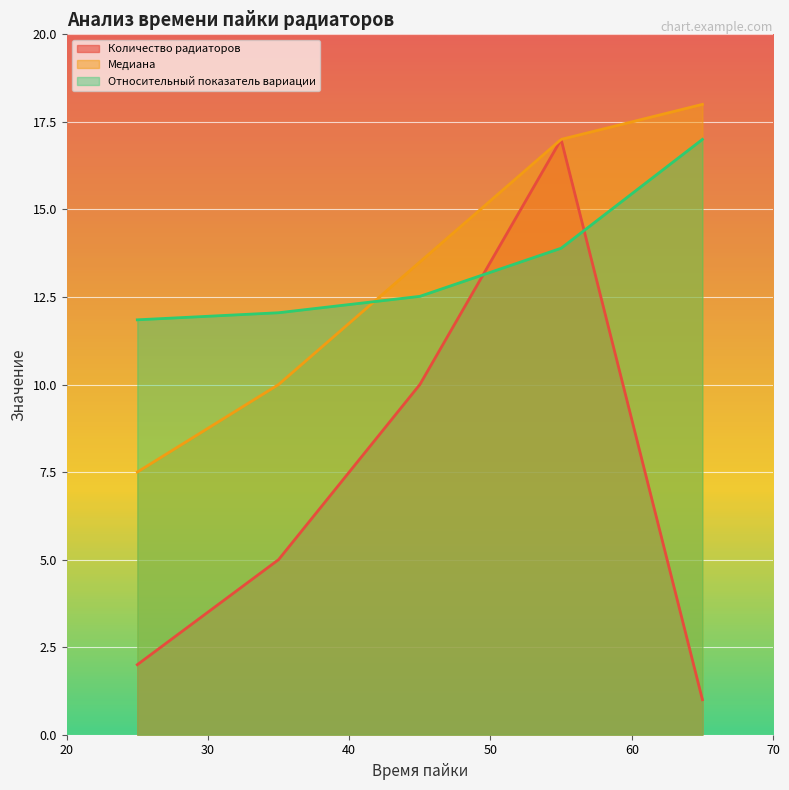

The Относительный показатель вариации series shows 12.0 at 35. True or false?

True